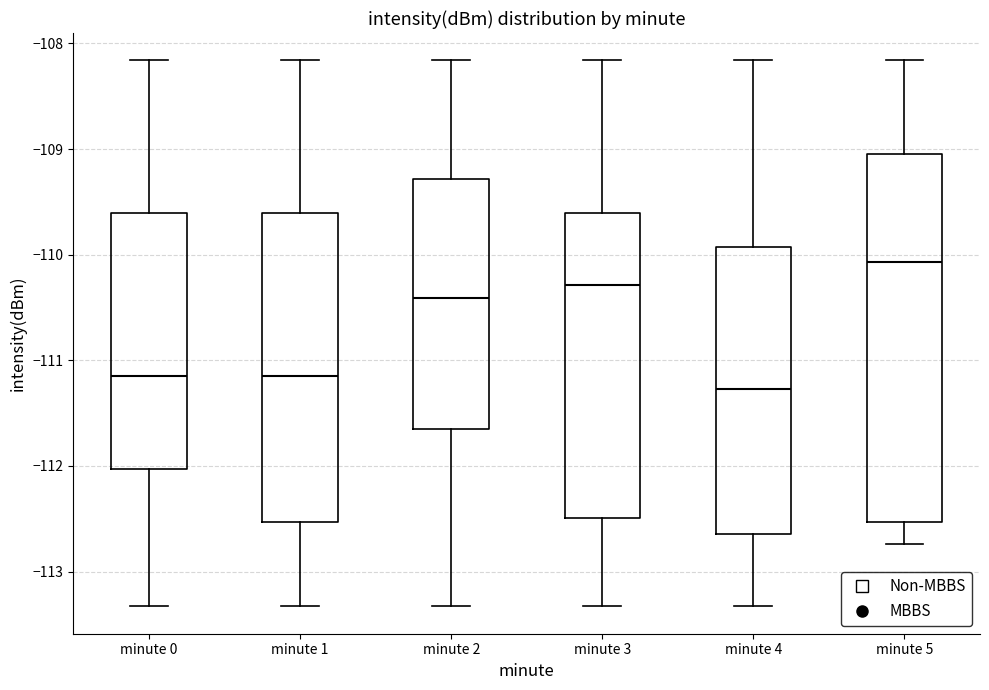

Comparing the boxes themselves (not the whiskers), which one is the tallest?

minute 5